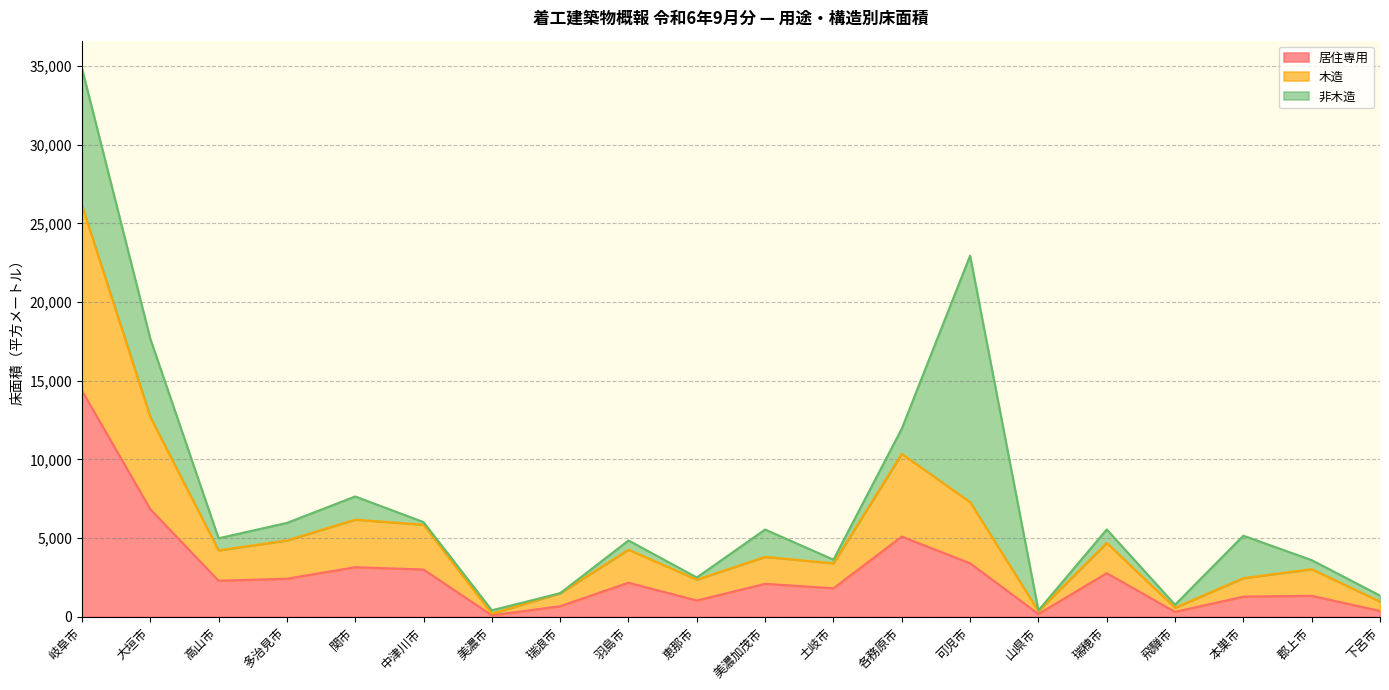

Where does the 木造 series first go above 4226?

岐阜市